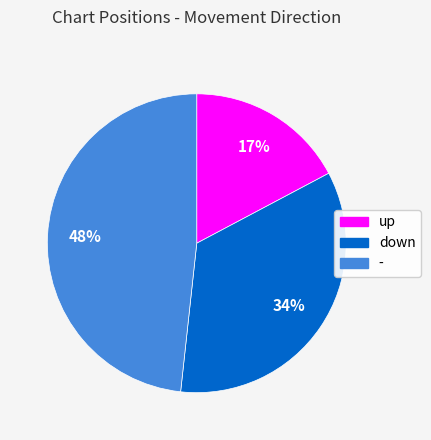

What is the smallest slice in the pie chart?

up